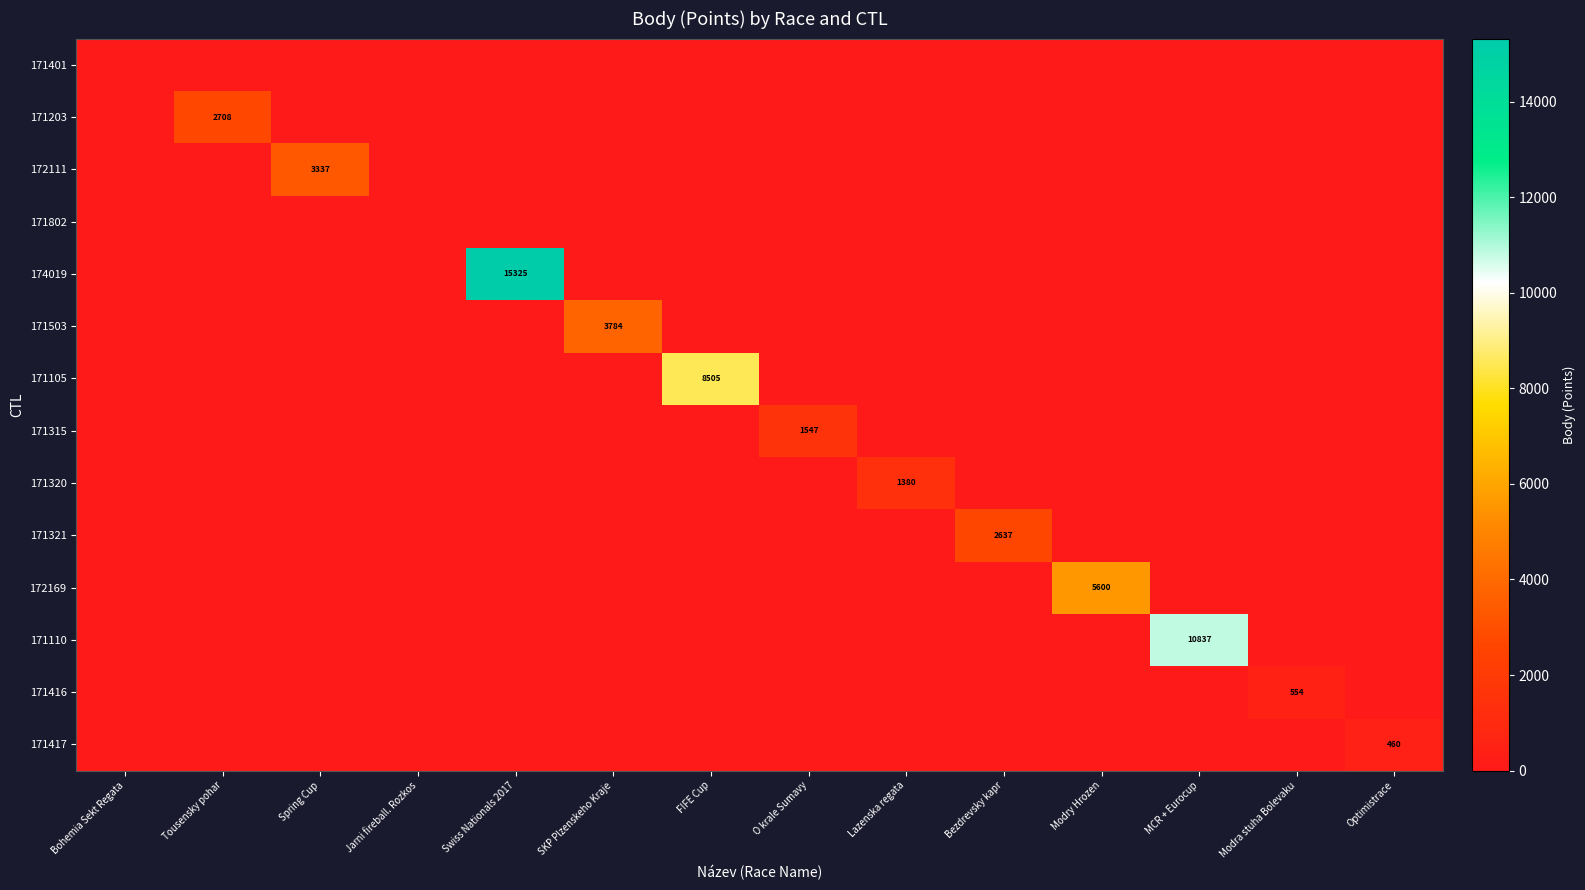

True or false: 171320 has a value of -950 at O krale Sumavy.

False